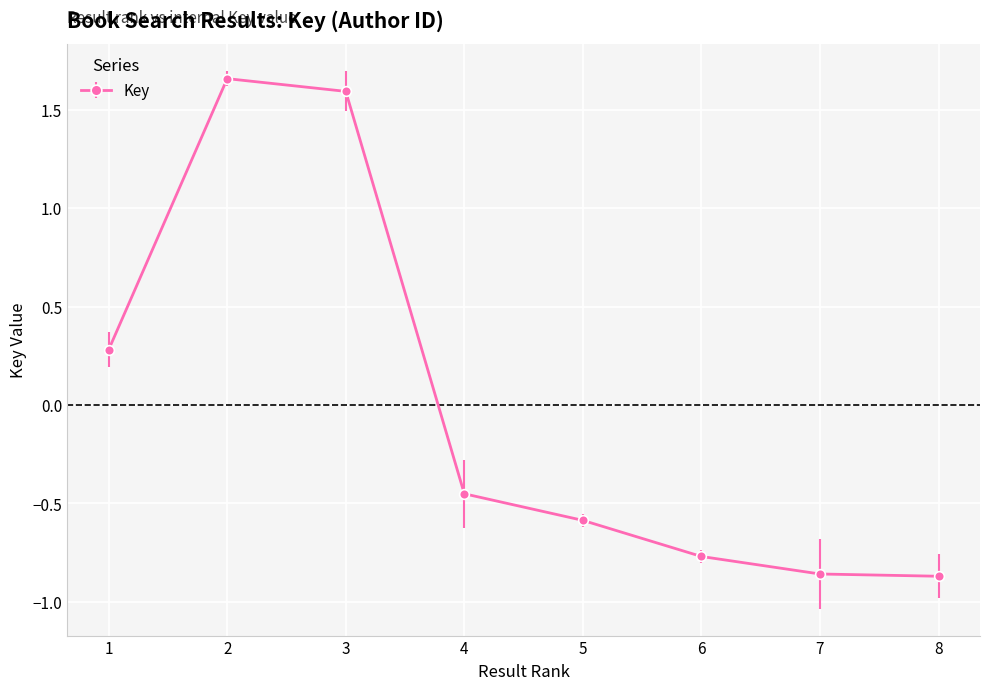

Does the chart display data point markers on the line(s)?

Yes